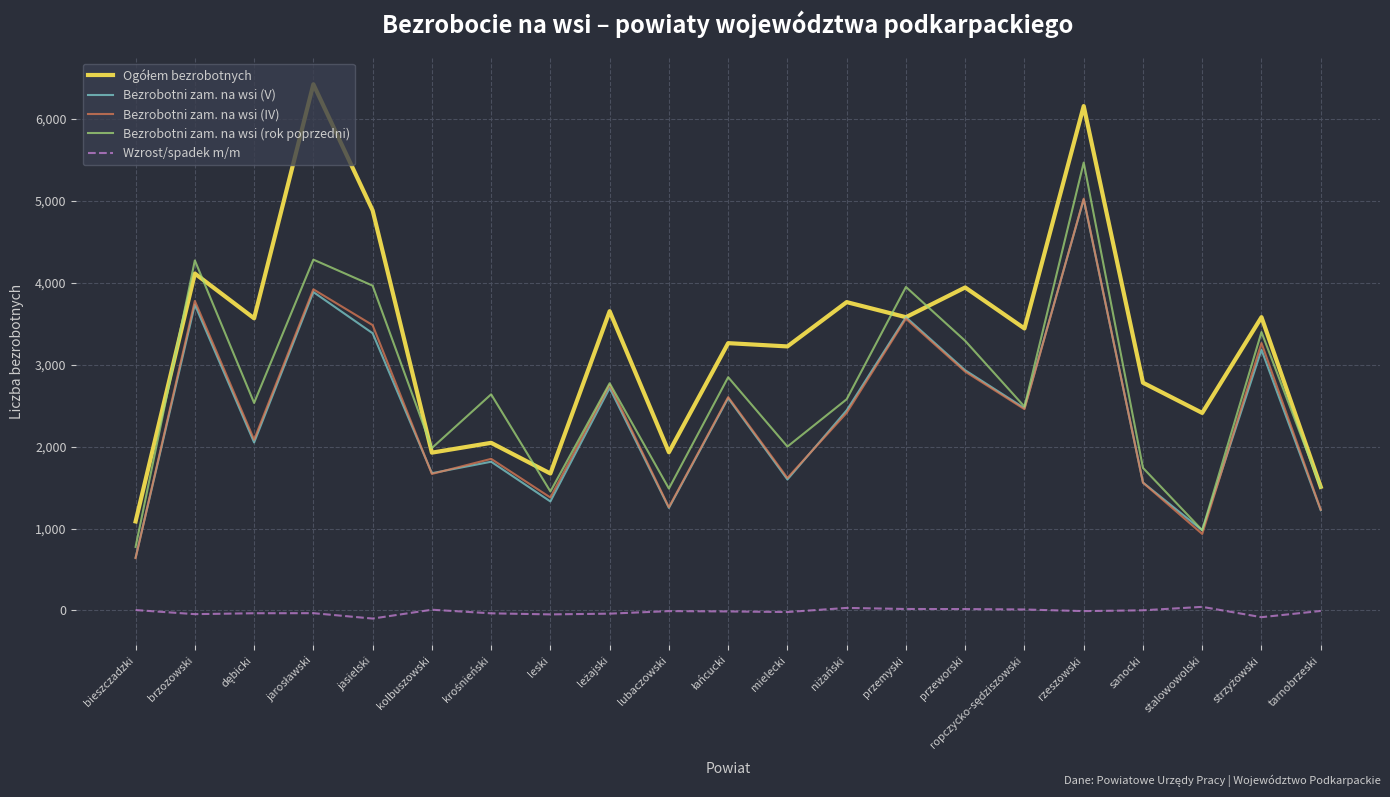

At which category is the sum across all series the highest?

rzeszowski